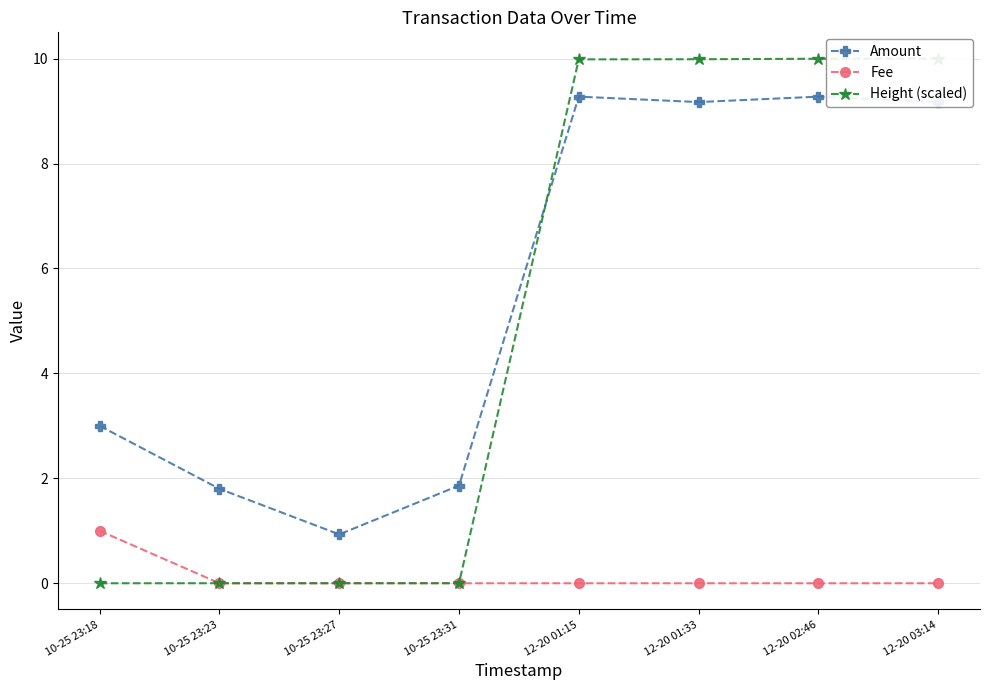

Reading left to right, what are all the values shown in this chart?

Amount: 10-25 23:18=3.0	10-25 23:23=1.8	10-25 23:27=0.9	10-25 23:31=1.9	12-20 01:15=9.3	12-20 01:33=9.2	12-20 02:46=9.3	12-20 03:14=9.2
Fee: 10-25 23:18=1.0	10-25 23:23=0.0	10-25 23:27=0.0	10-25 23:31=0.0	12-20 01:15=0.0	12-20 01:33=0.0	12-20 02:46=0.0	12-20 03:14=0.0
Height (scaled): 10-25 23:18=0.0	10-25 23:23=0.0	10-25 23:27=0.0	10-25 23:31=0.0	12-20 01:15=10.0	12-20 01:33=10.0	12-20 02:46=10.0	12-20 03:14=10.0